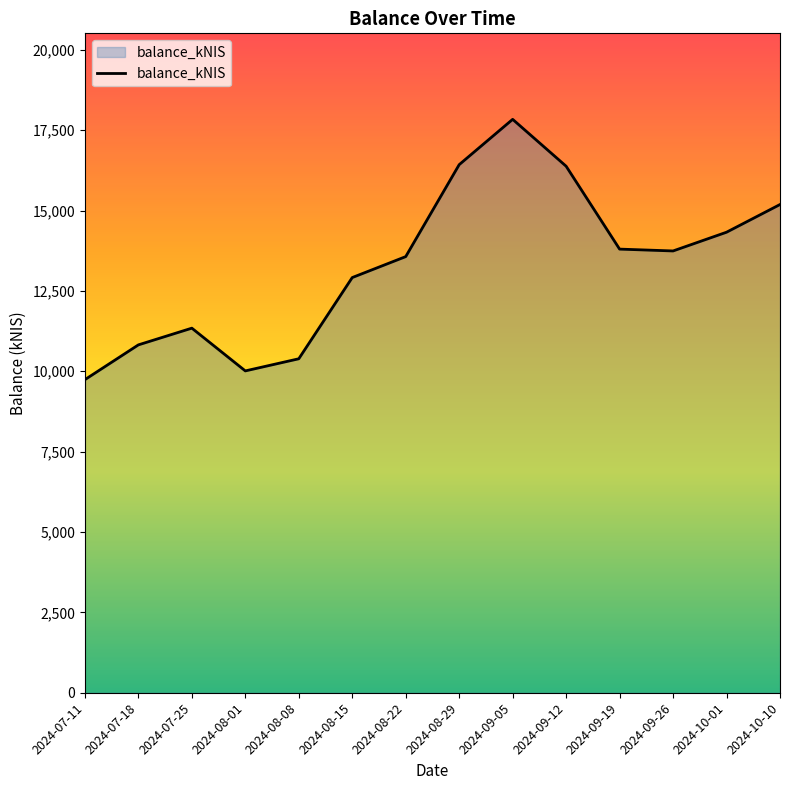

True or false: the data shows 9739.6 at 2024-07-11.

True